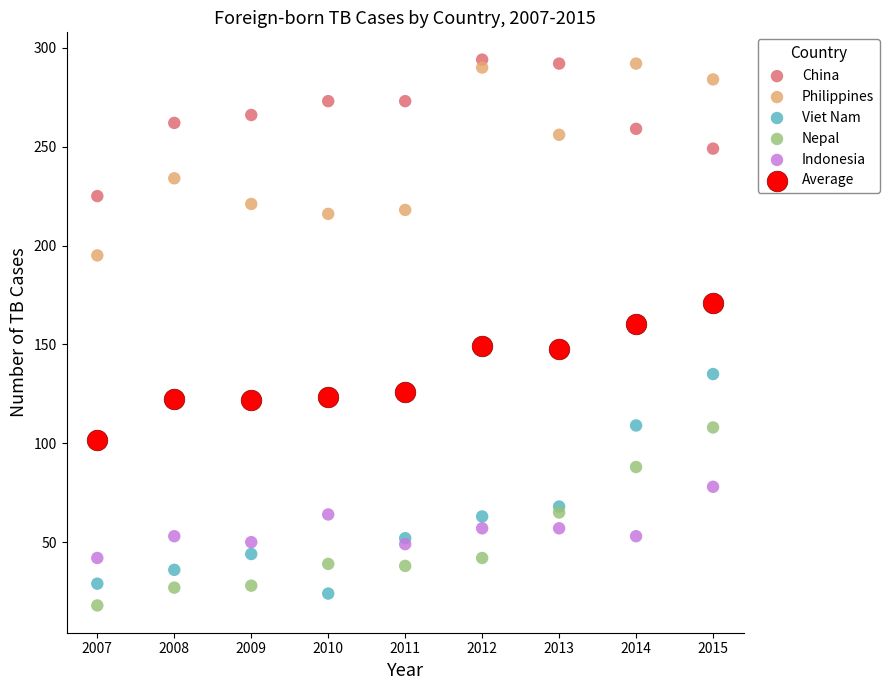

What is the X range (max minus min) for the scatter plot?

8.0